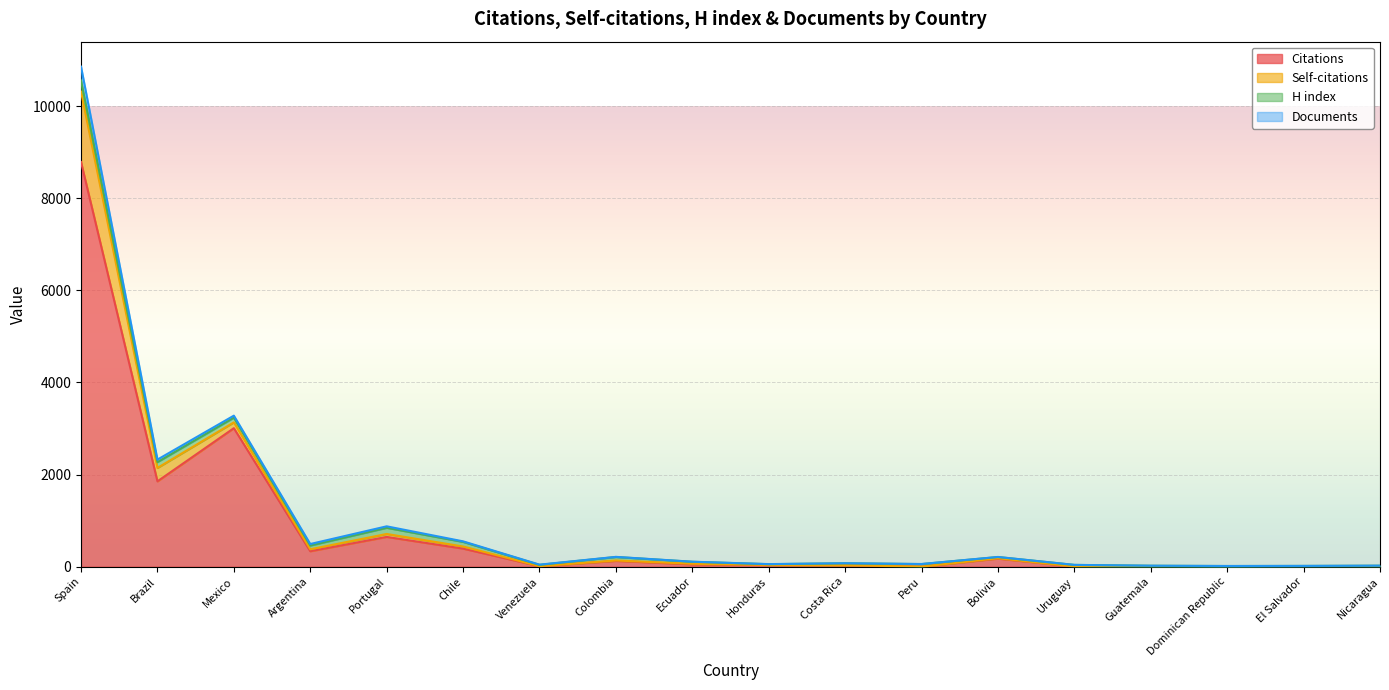

Rank the categories by Documents value from highest to lowest.

Spain, Mexico, Brazil, Portugal, Chile, Argentina, Colombia, Bolivia, Ecuador, Costa Rica, Peru, Honduras, Venezuela, Uruguay, Nicaragua, Guatemala, El Salvador, Dominican Republic